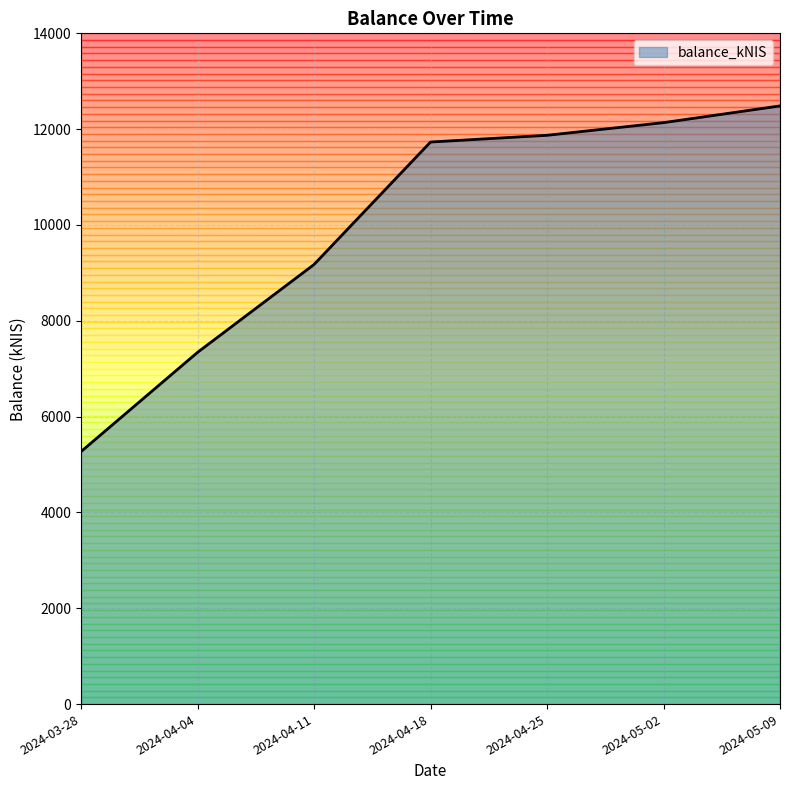

Does the chart have visible grid lines?

Yes